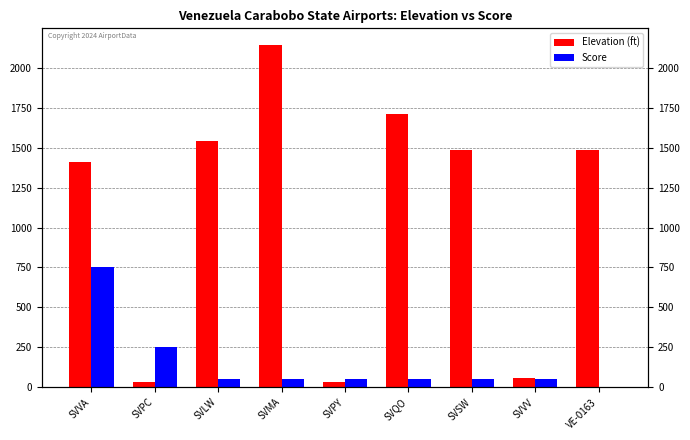

How many data points does each series have?

9